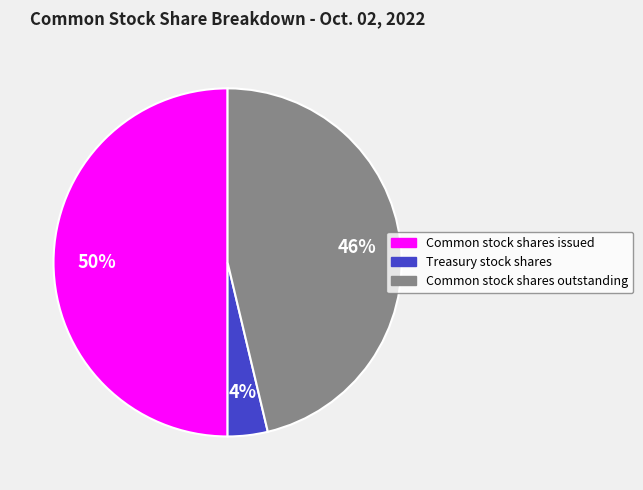

To the nearest percent, what is the average slice percentage?

33%